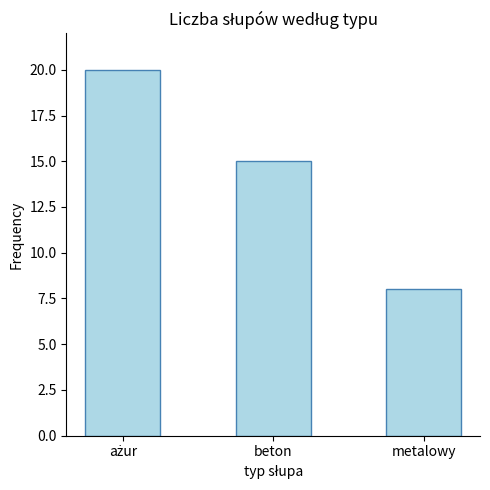

What is the difference between the maximum and second lowest values?

5